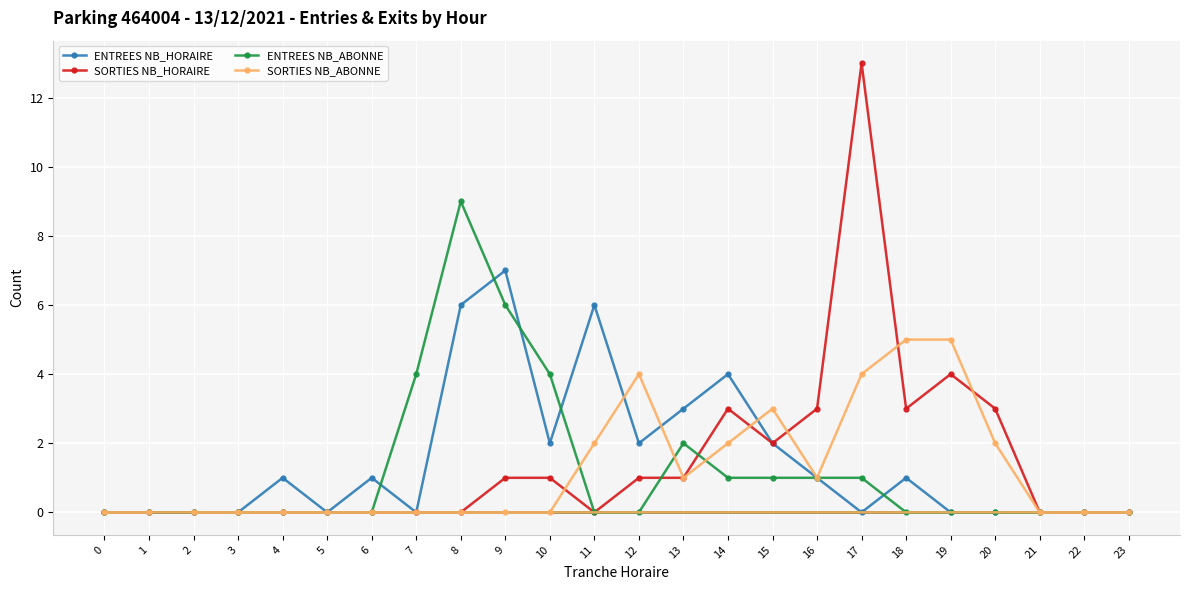

Reading left to right, extract all data points from this chart.

ENTREES NB_HORAIRE: 0=0	1=0	2=0	3=0	4=1	5=0	6=1	7=0	8=6	9=7	10=2	11=6	12=2	13=3	14=4	15=2	16=1	17=0	18=1	19=0	20=0	21=0	22=0	23=0
SORTIES NB_HORAIRE: 0=0	1=0	2=0	3=0	4=0	5=0	6=0	7=0	8=0	9=1	10=1	11=0	12=1	13=1	14=3	15=2	16=3	17=13	18=3	19=4	20=3	21=0	22=0	23=0
ENTREES NB_ABONNE: 0=0	1=0	2=0	3=0	4=0	5=0	6=0	7=4	8=9	9=6	10=4	11=0	12=0	13=2	14=1	15=1	16=1	17=1	18=0	19=0	20=0	21=0	22=0	23=0
SORTIES NB_ABONNE: 0=0	1=0	2=0	3=0	4=0	5=0	6=0	7=0	8=0	9=0	10=0	11=2	12=4	13=1	14=2	15=3	16=1	17=4	18=5	19=5	20=2	21=0	22=0	23=0